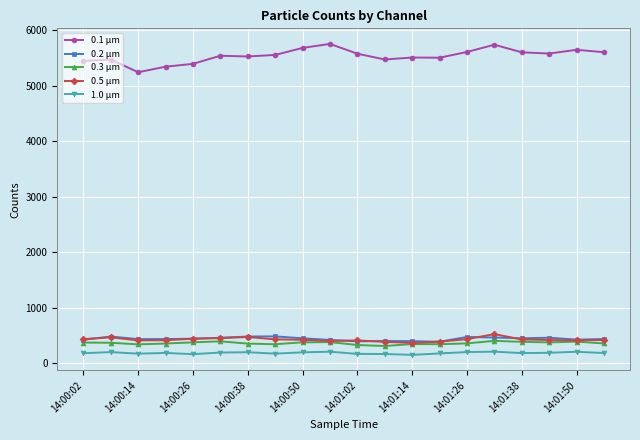

What is the highest value of the 0.3 µm series?

399